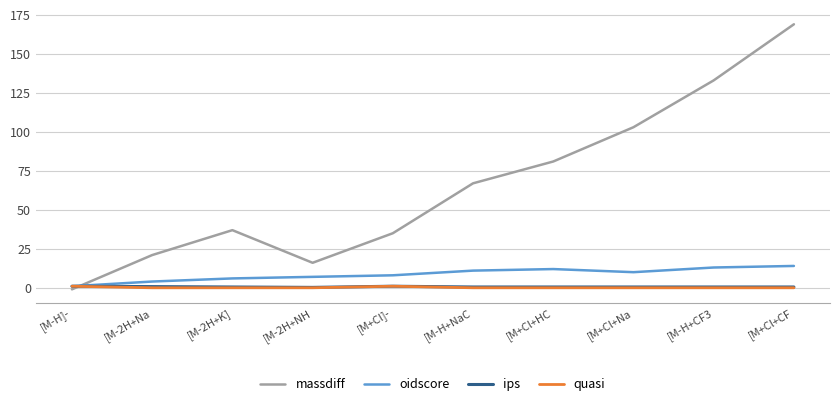

How many lines are shown in the chart?

4